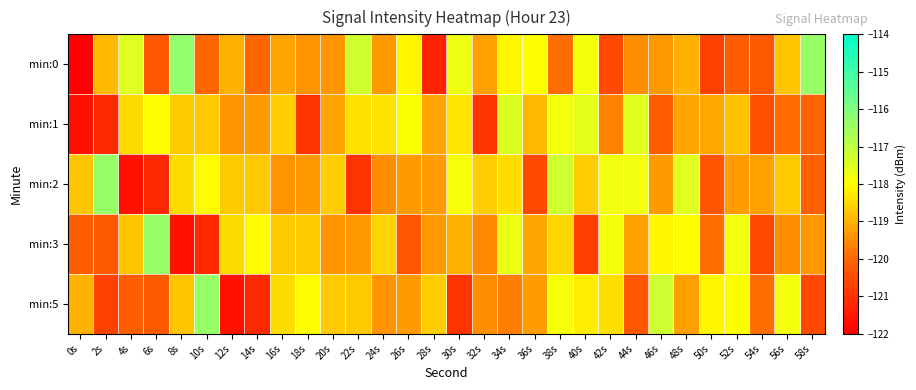

How many categories are shown in the chart?

30